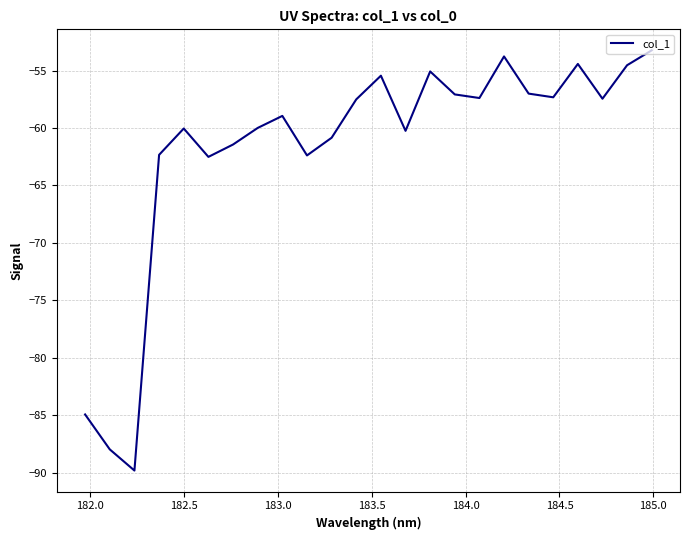

What is the minimum value shown in the chart?

-89.8